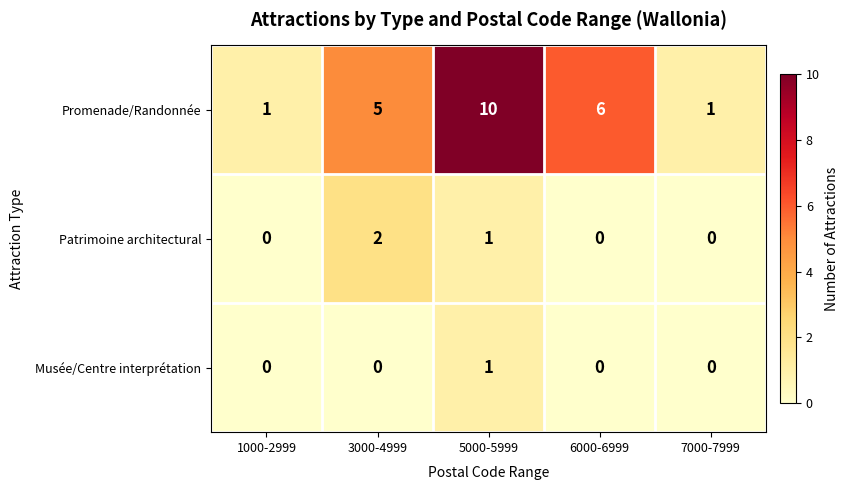

At which category is the sum across all series the highest?

5000-5999